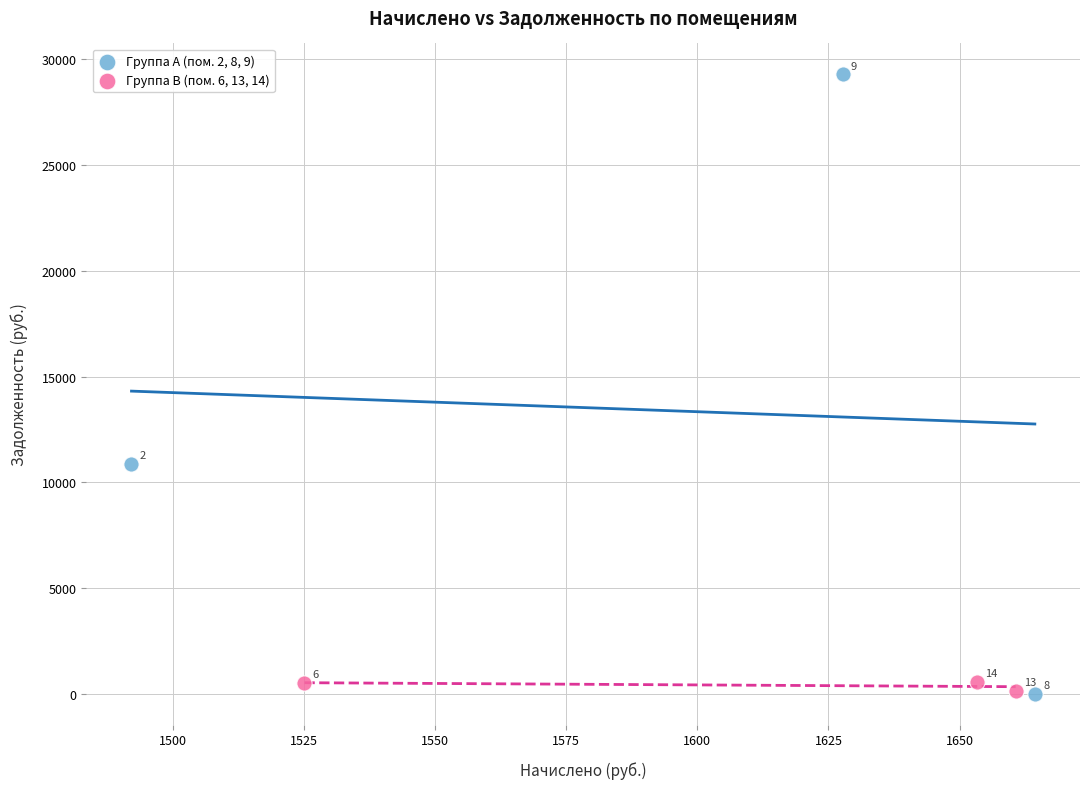

Which series contains the highest Y value?

Группа A (пом. 2, 8, 9)